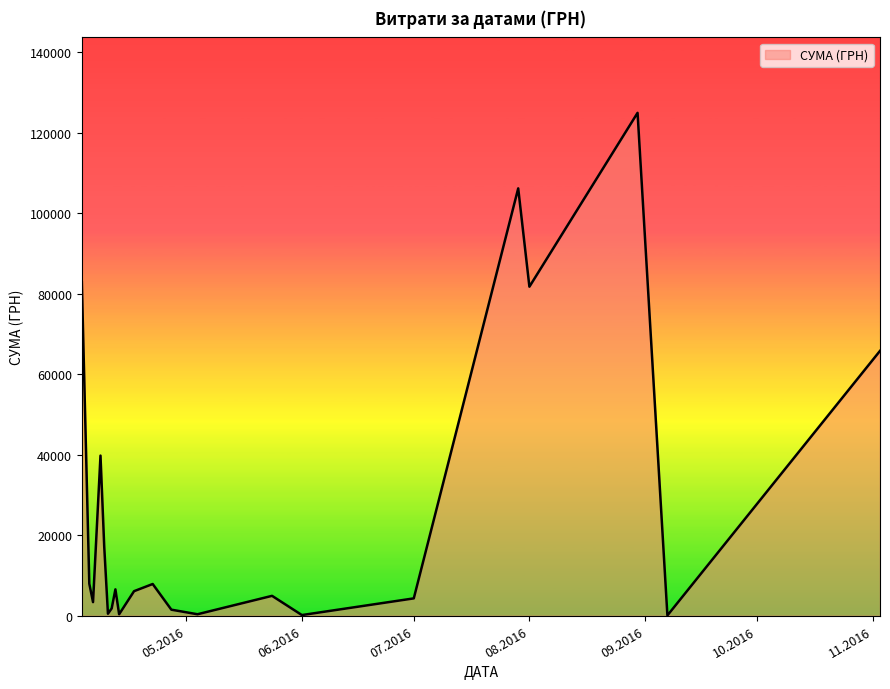

What is the difference between the maximum and minimum values?

124820.3